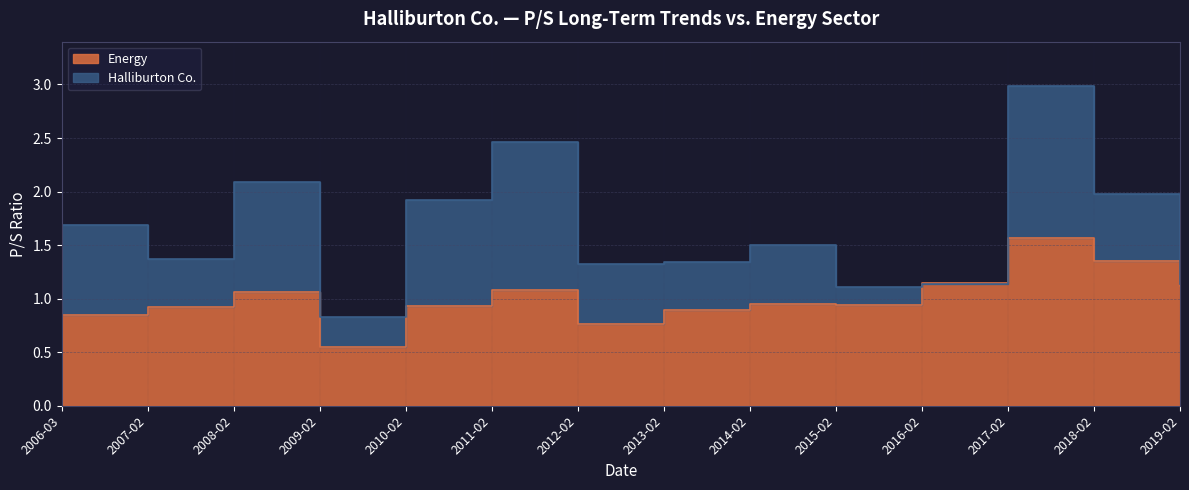

What are all the series names shown in the legend?

Energy, Halliburton Co.